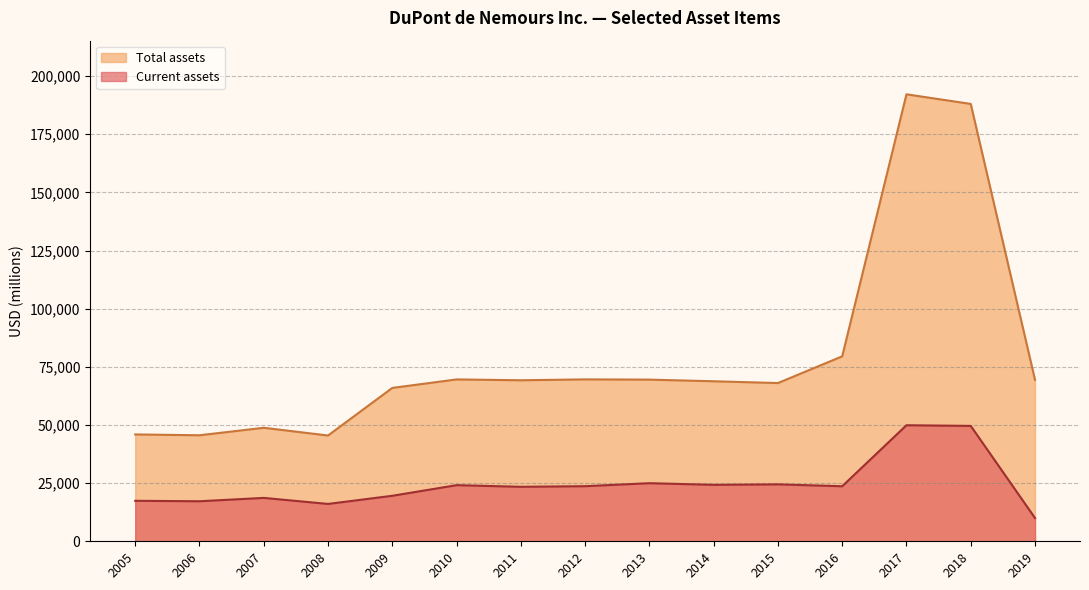

List the series in order of their peak value, lowest first.

Current assets, Total assets